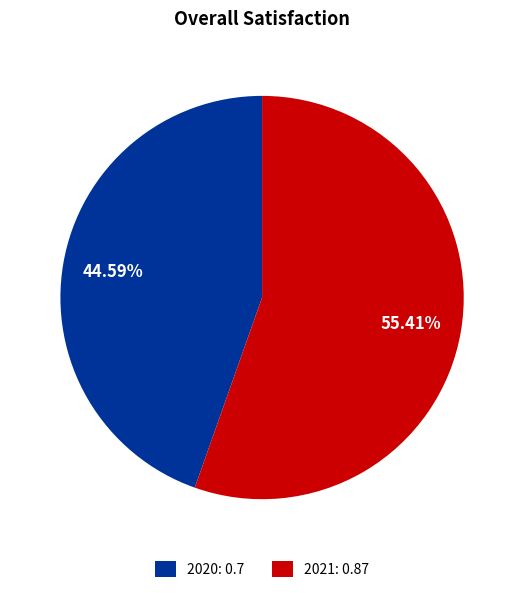

What percentage is the 2020 slice, to the nearest percent?

45%